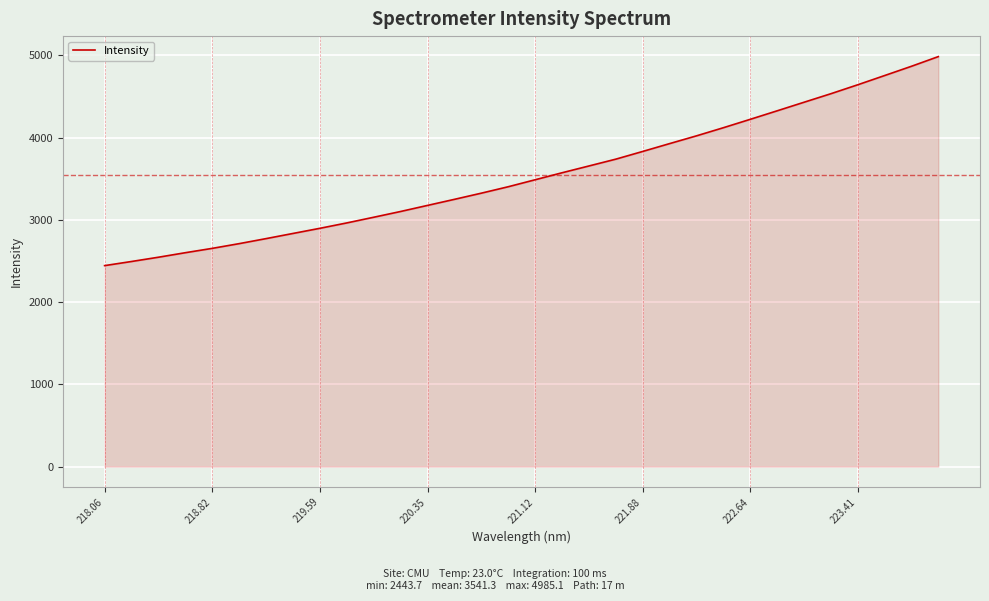

What is the difference between the maximum and minimum values?

2541.4